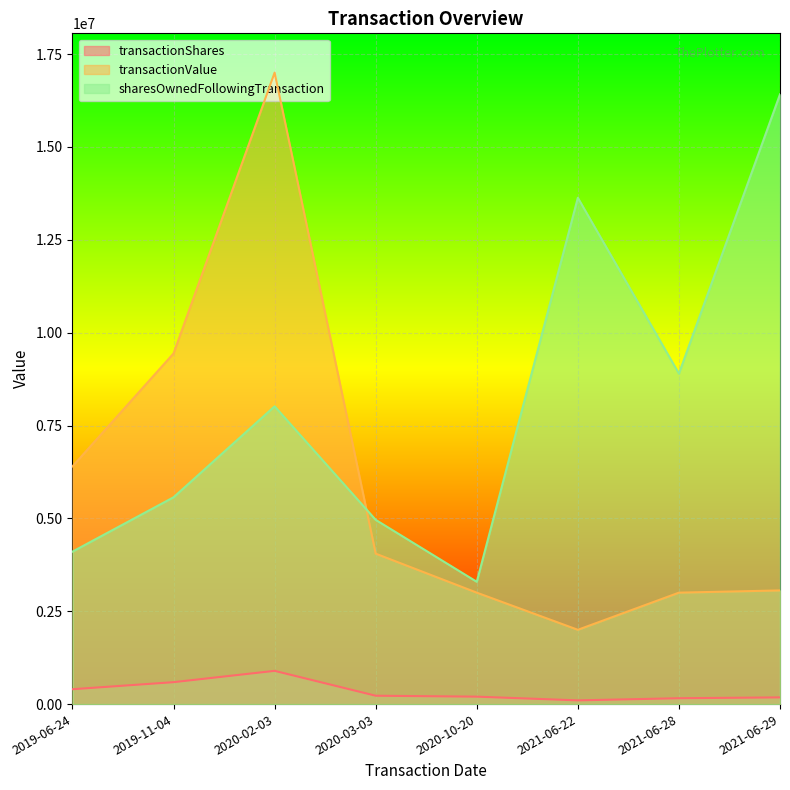

True or false: sharesOwnedFollowingTransaction and transactionShares intersect in this chart.

False